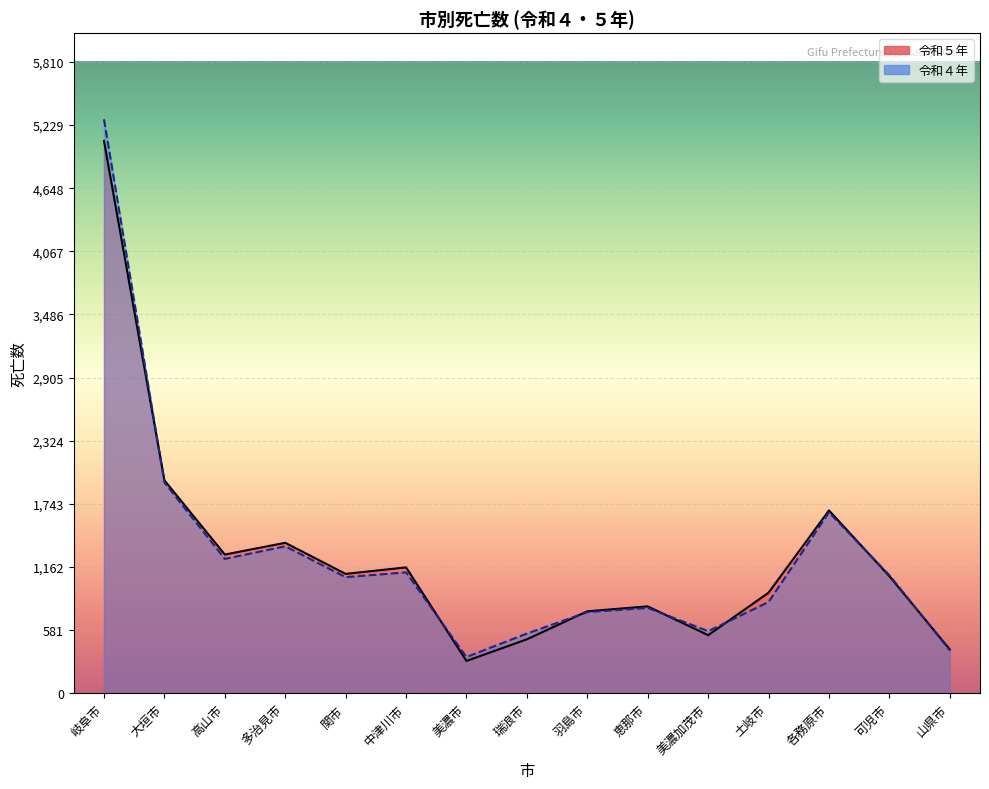

How many data points in 令和４年 are less than 1069?

7